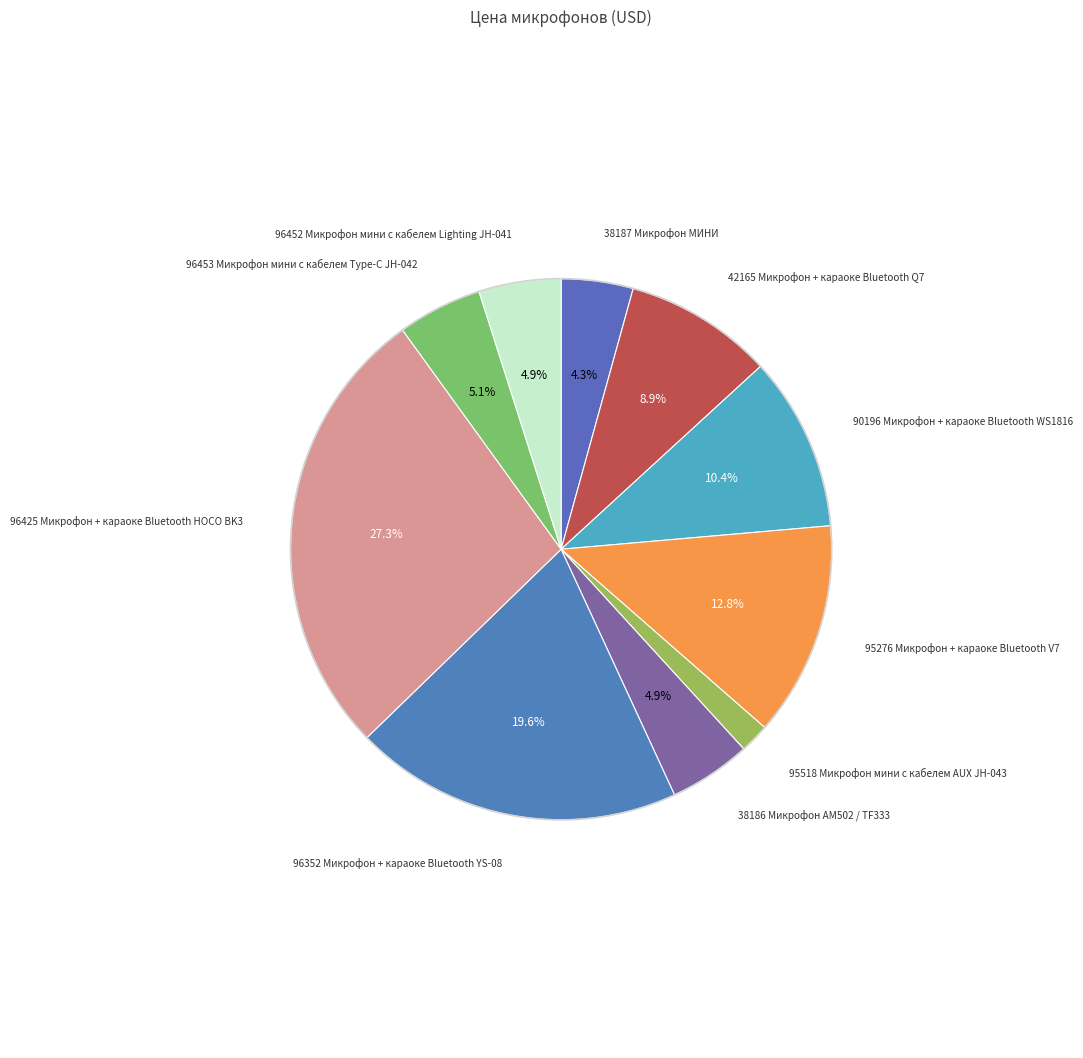

Is the sum of 38187 Микрофон МИНИ and 96352 Микрофон + караоке Bluetooth YS-08 greater than half?

No